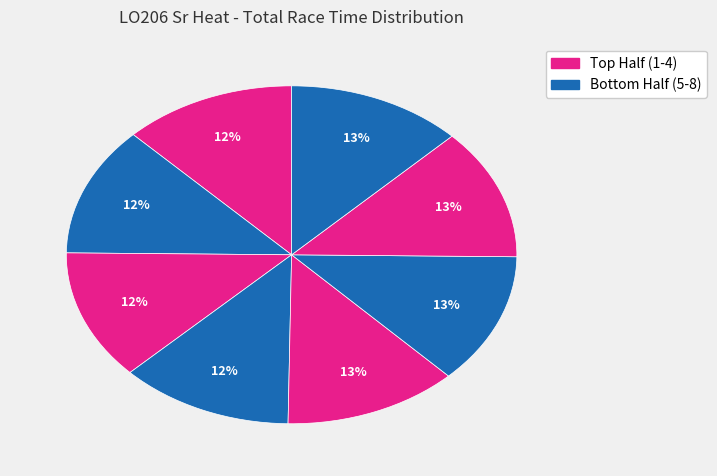

How many slices are in this pie chart?

8